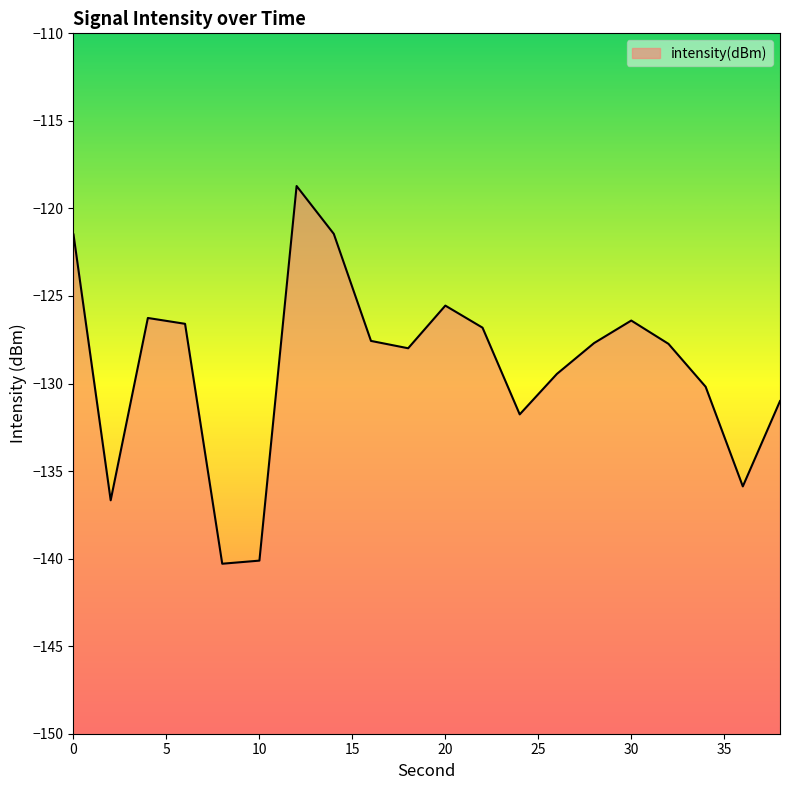

What is the difference between the values at 32 and 30?

1.3